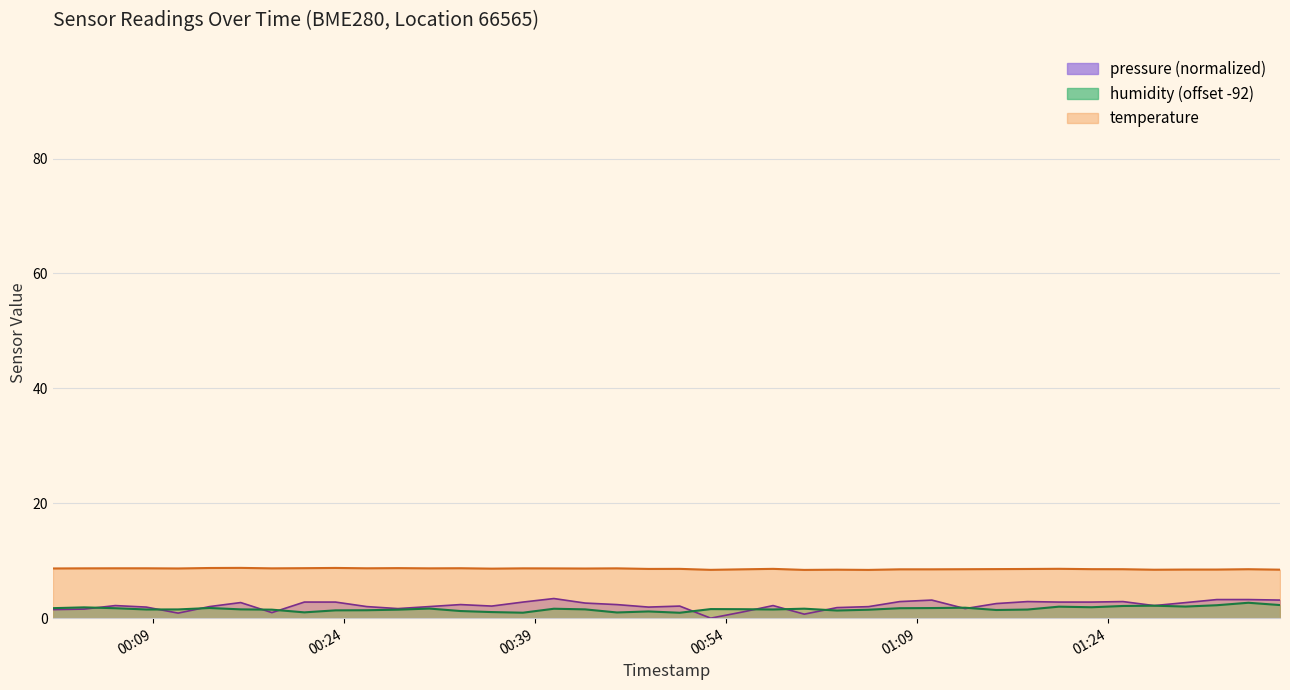

True or false: humidity has more than 0 points higher than both neighbors.

True